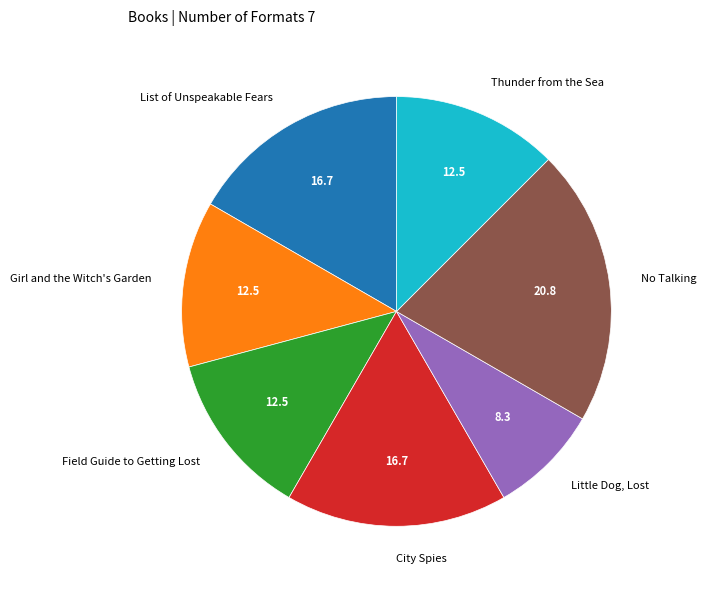

Count the number of slices in the pie.

7